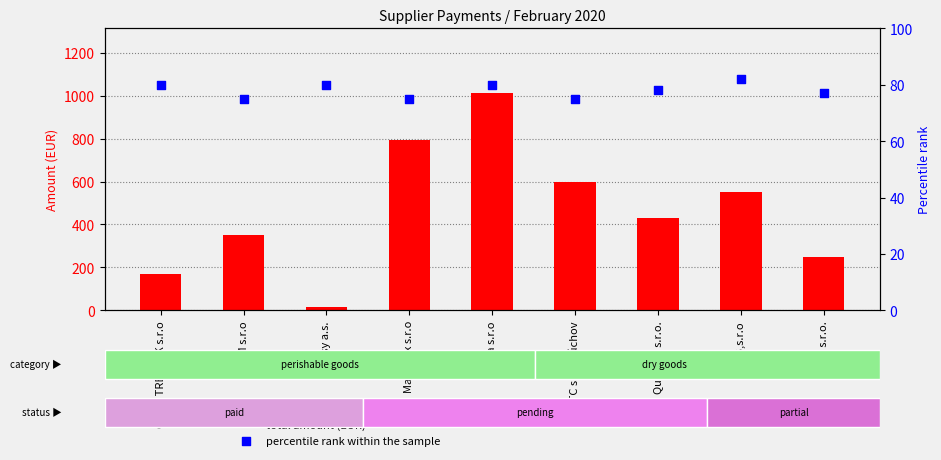

Which series reaches the minimum Y coordinate?

total amount (EUR)